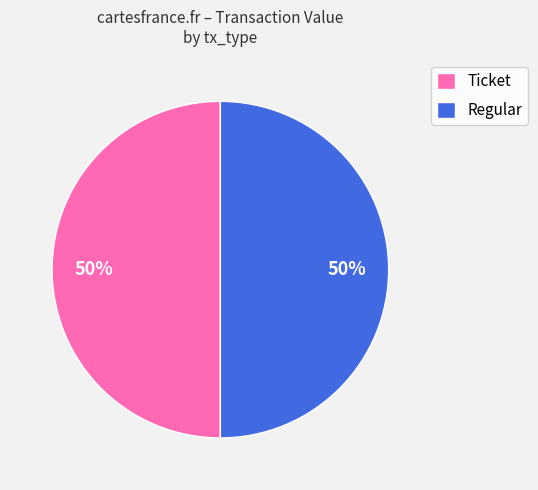

The Ticket slice represents 50% of the pie. True or false?

True